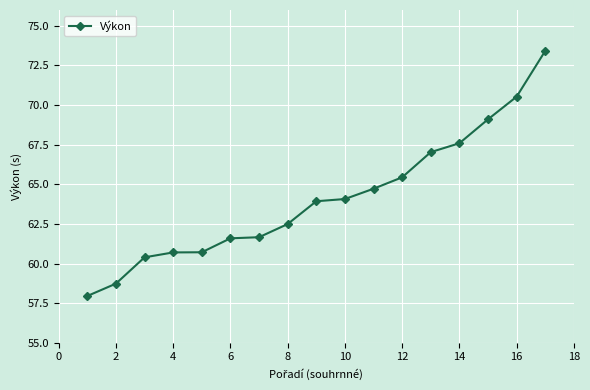

What is the value of the 6th point from the left?

61.6